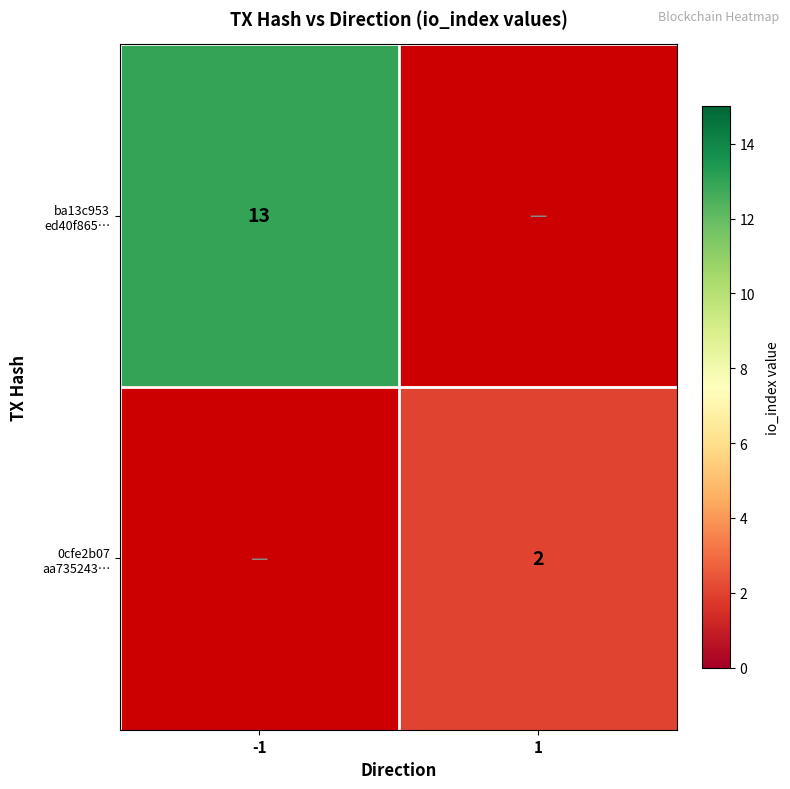

At -1, list the series in order from largest to smallest.

ba13c953 ed40f865…, 0cfe2b07 aa735243…